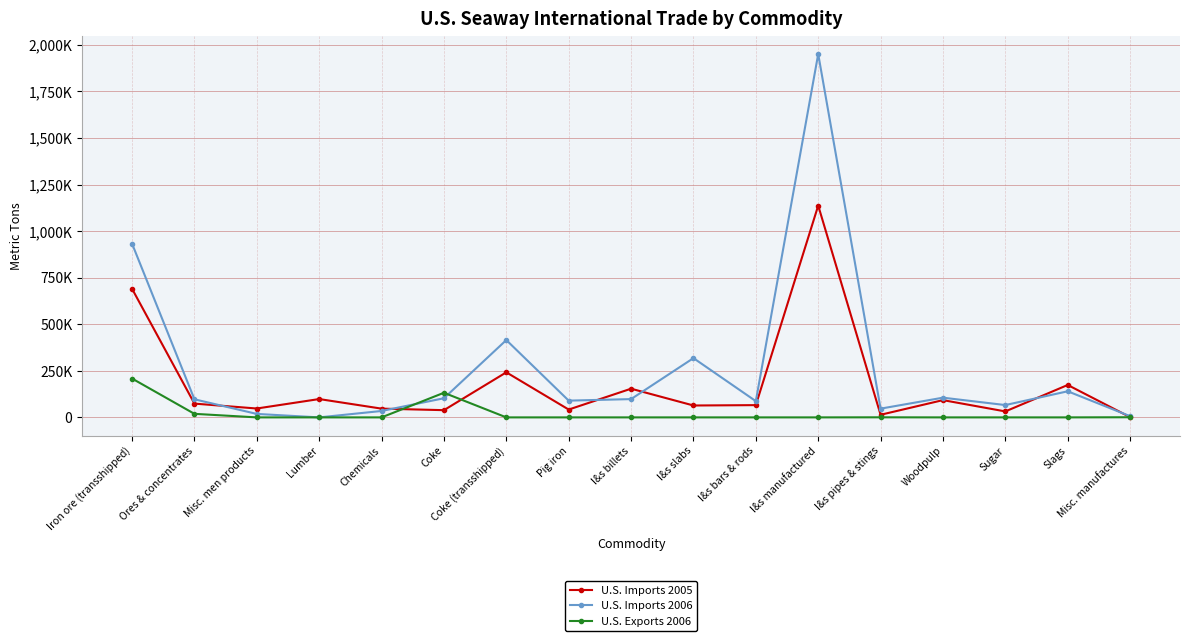

The value of U.S. Imports 2005 at Coke is 38754. True or false?

True